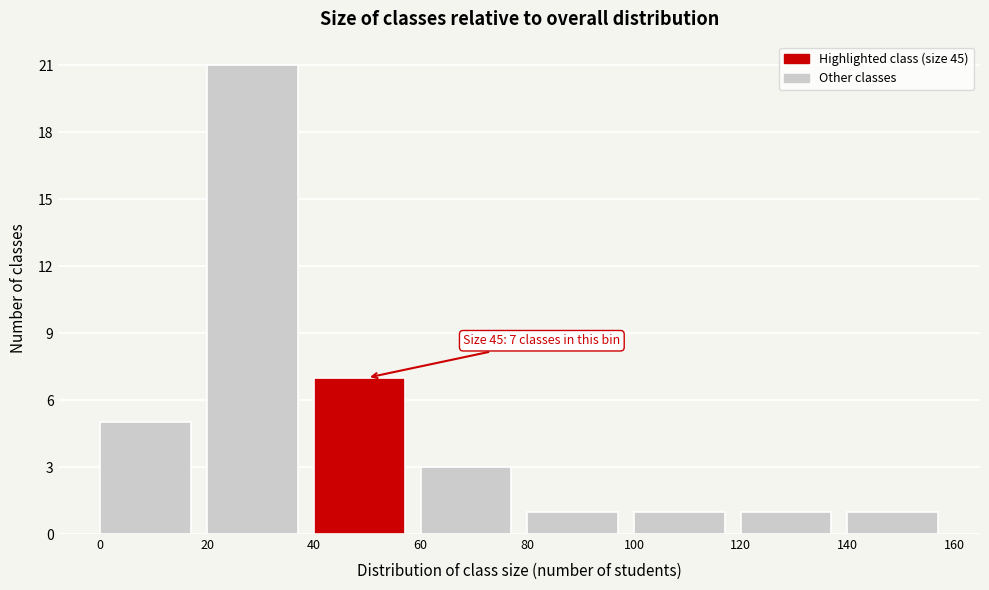

Which range on the x-axis has the tallest bar?

20 to 40